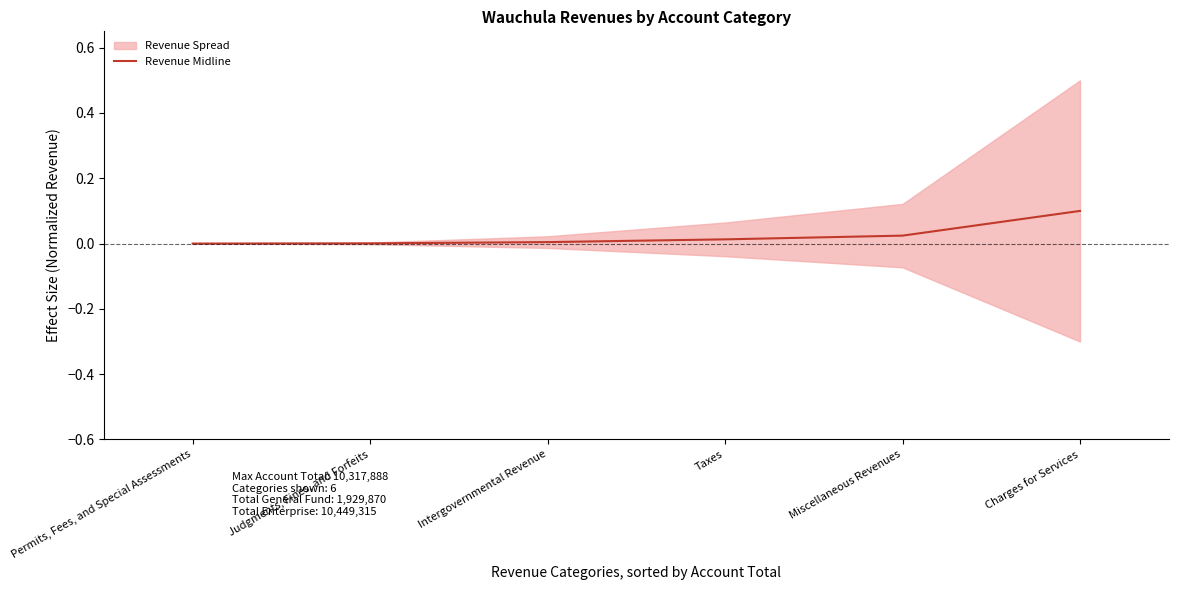

The value at Taxes is 0.0. True or false?

False